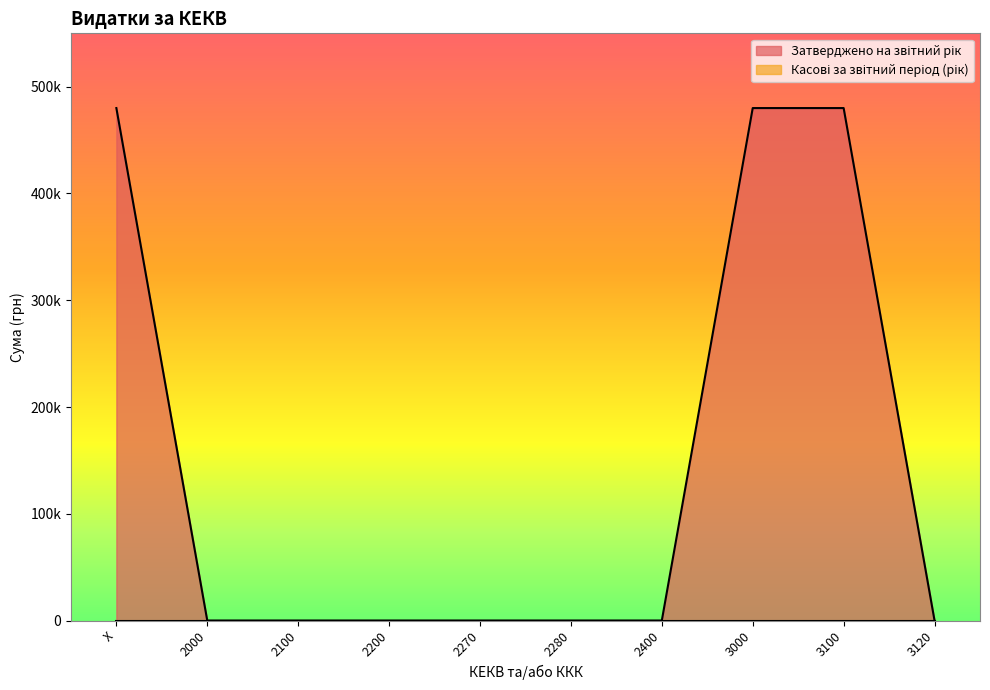

Count the values in the range 0 to 480000.

10